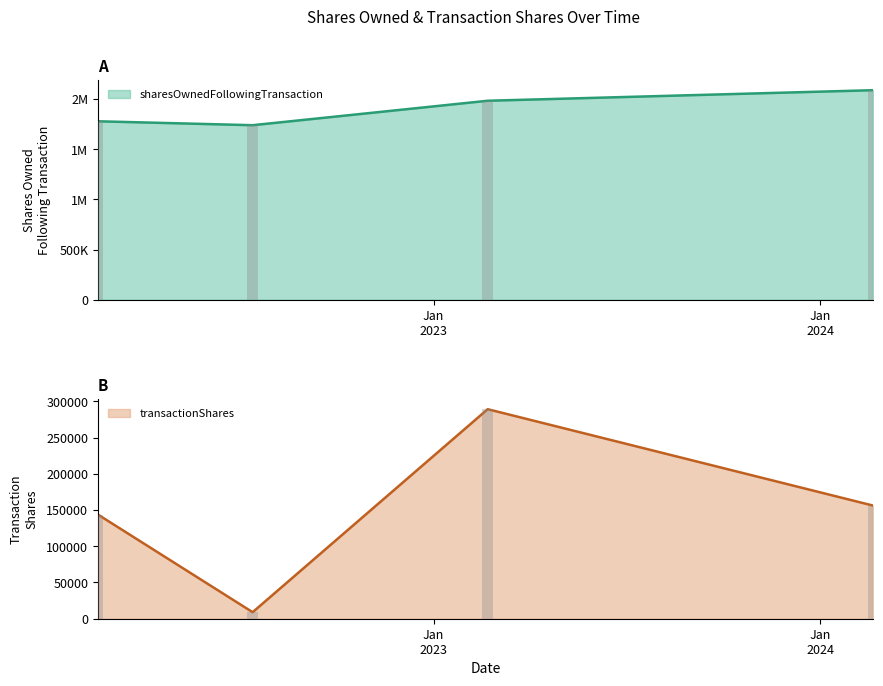

Which category has the highest value in the transactionShares series?

2023-02-21